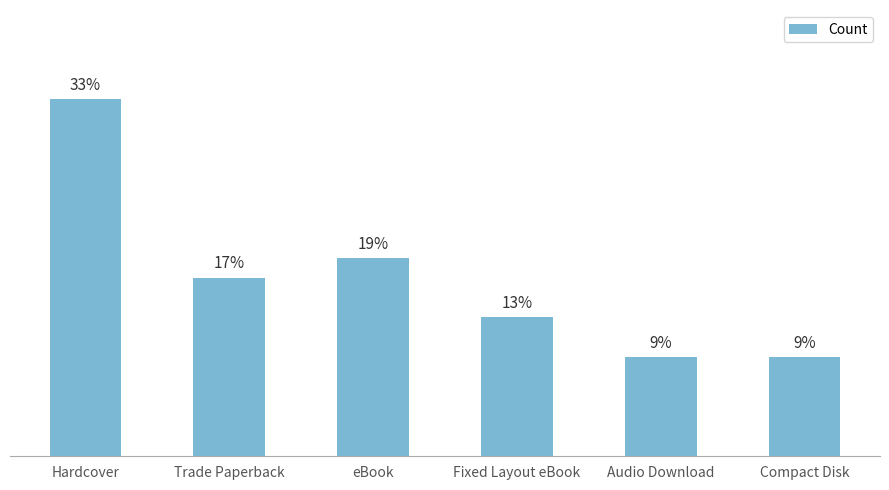

What is the label of the 5th bar from the left?

Audio Download